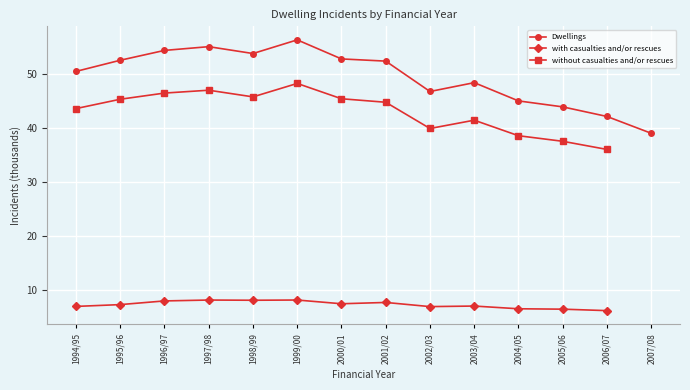

The value of Dwellings at 2005/06 is 19.8. True or false?

False